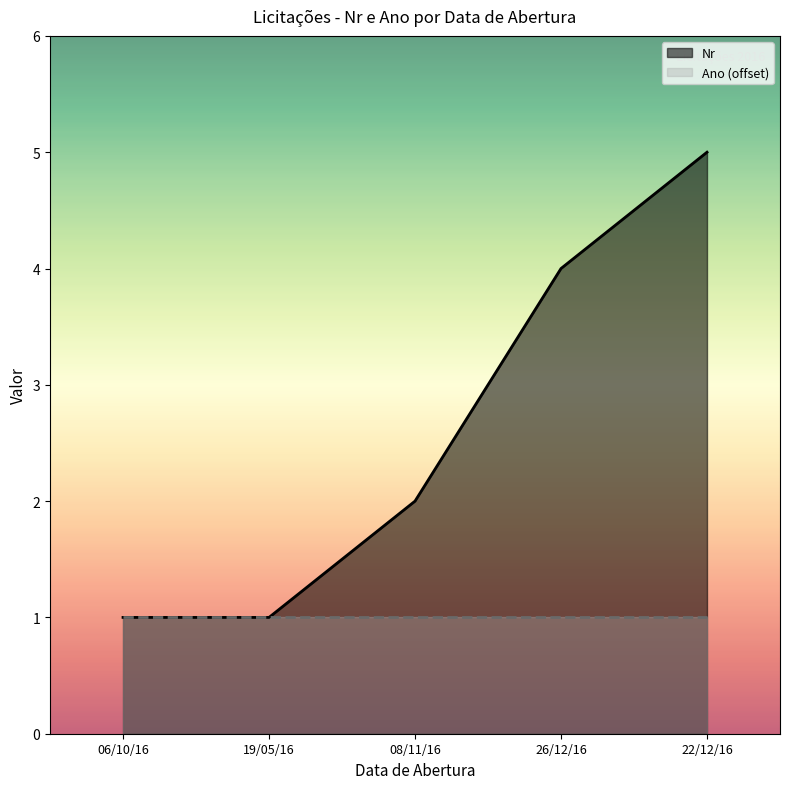

Reading left to right, extract all data points from this chart.

1	1	2	4	5